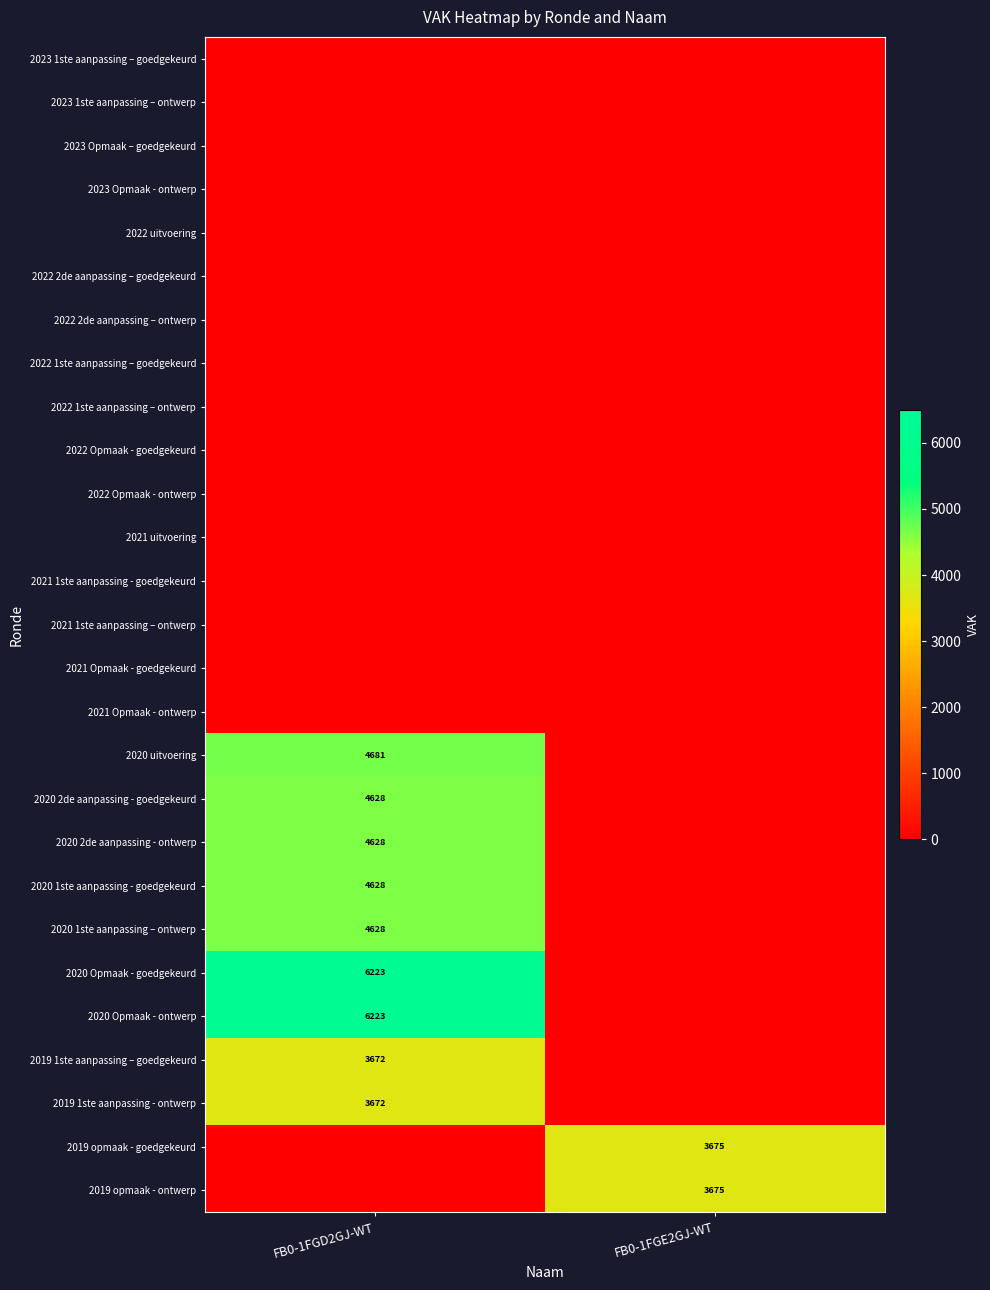

At how many categories does at least one series exceed 5723?

1